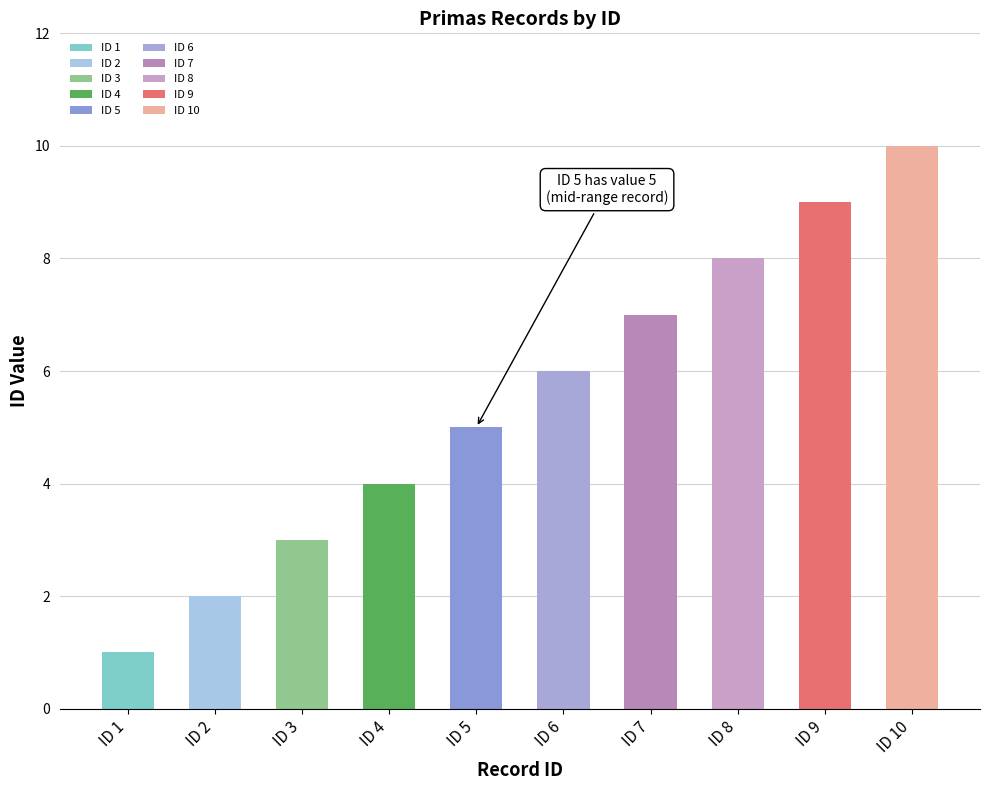

The value at ID 9 is 9. True or false?

True